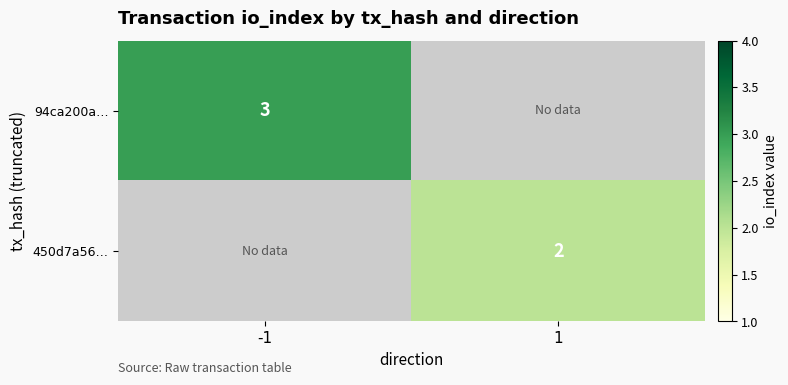

The value of 450d7a56… at 1 is 2. True or false?

True